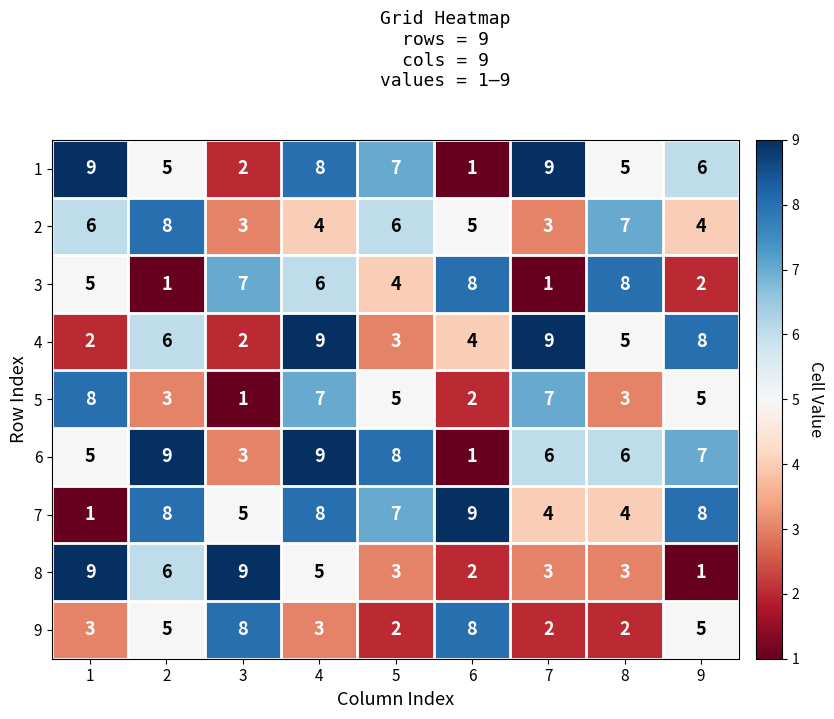

Which series changed the most between 3 and 4?

4